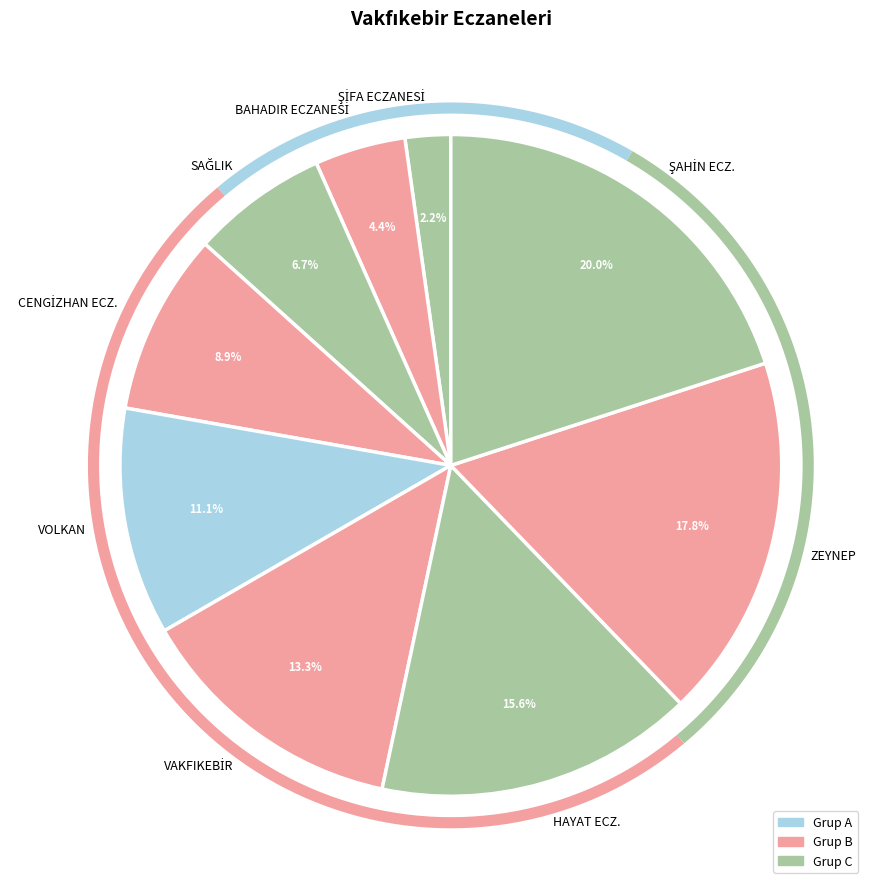

What is the largest slice in the pie chart?

ŞAHİN ECZ.